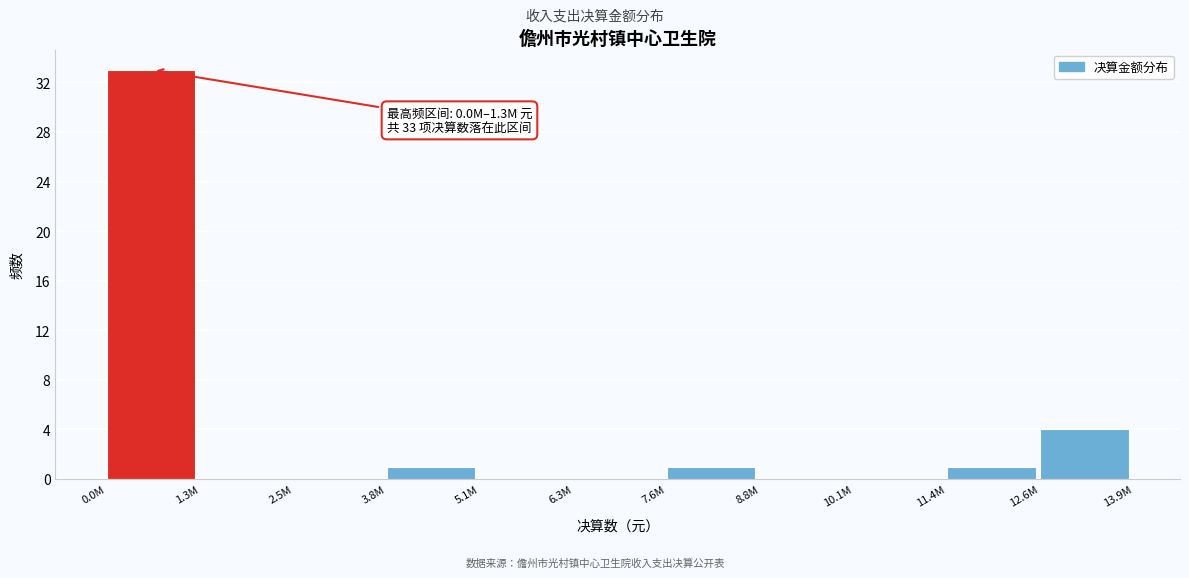

Reading right to left, extract all data points from this chart.

12.6M=4	11.4M=1	10.1M=0	8.8M=0	7.6M=1	6.3M=0	5.1M=0	3.8M=1	2.5M=0	1.3M=0	0.0M=33